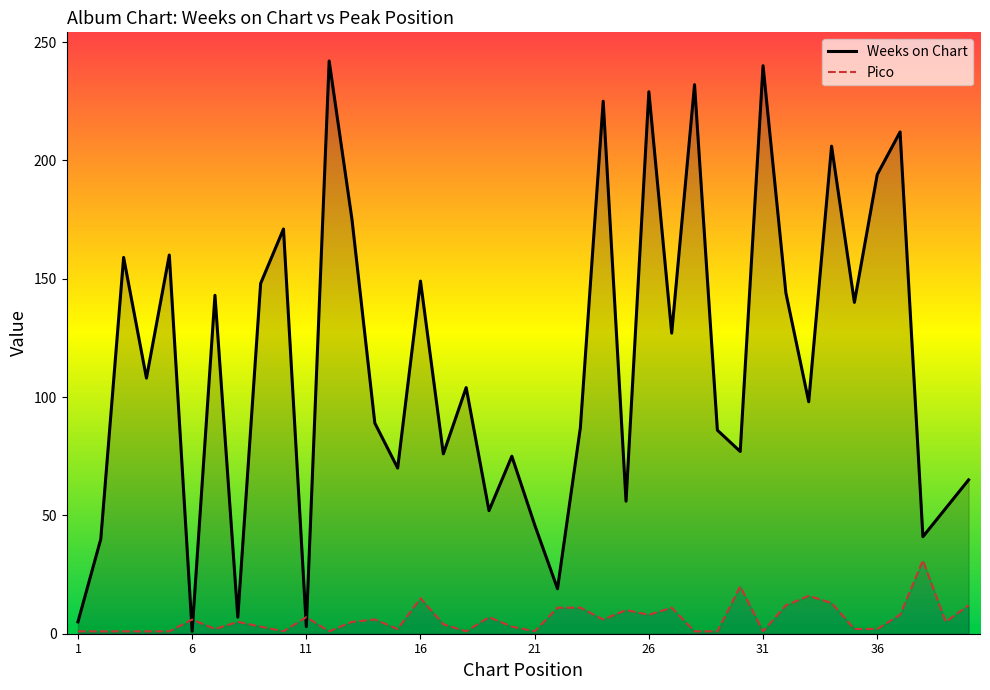

What is the difference between the second highest and minimum values in the Pico series?

19